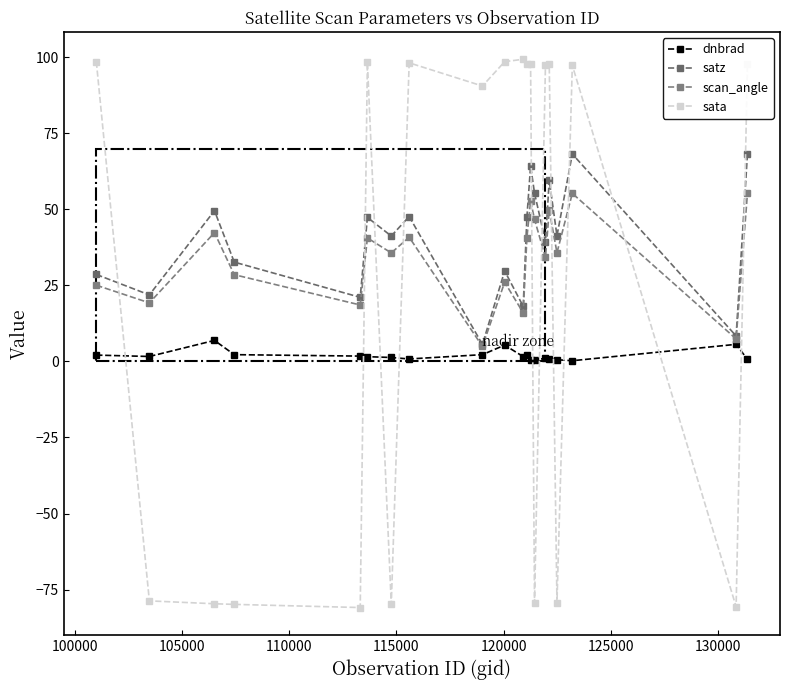

How many lines are shown in the chart?

4